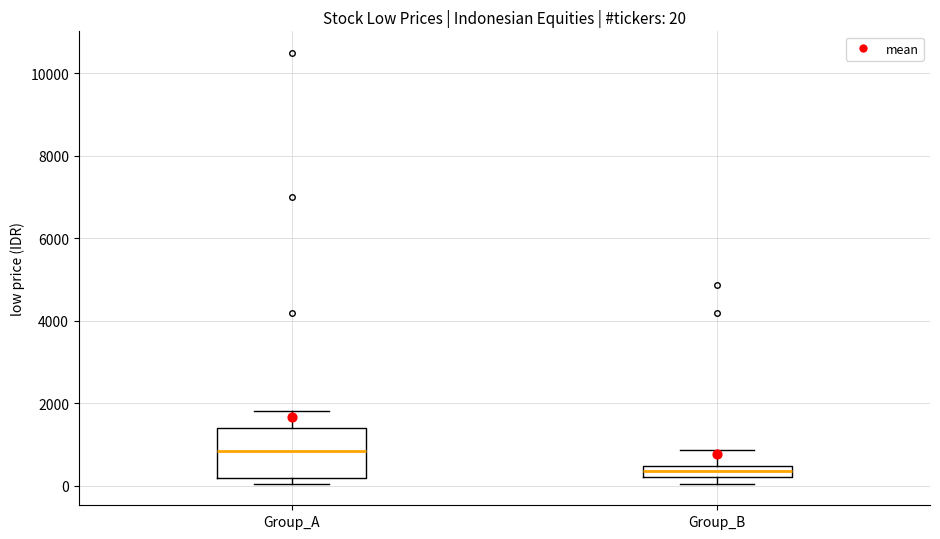

Which box has the highest median line?

Group_A